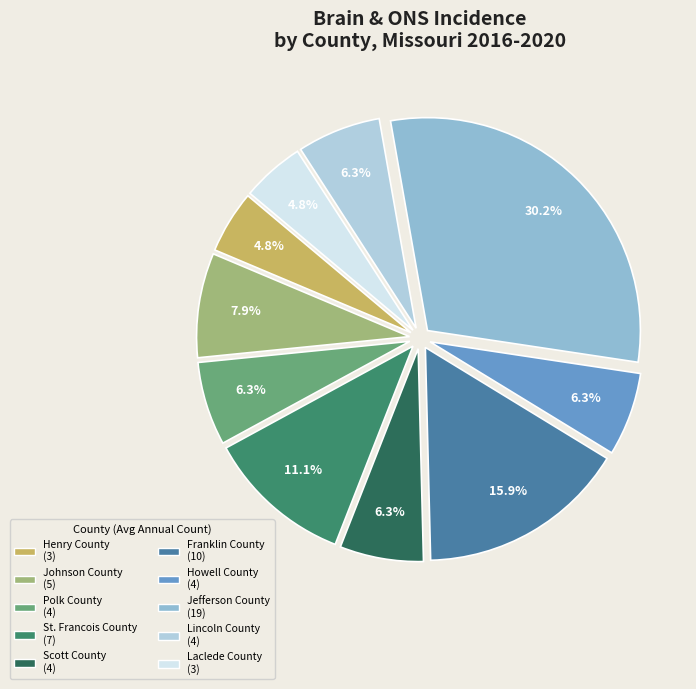

Which slice is the smallest?

Henry County